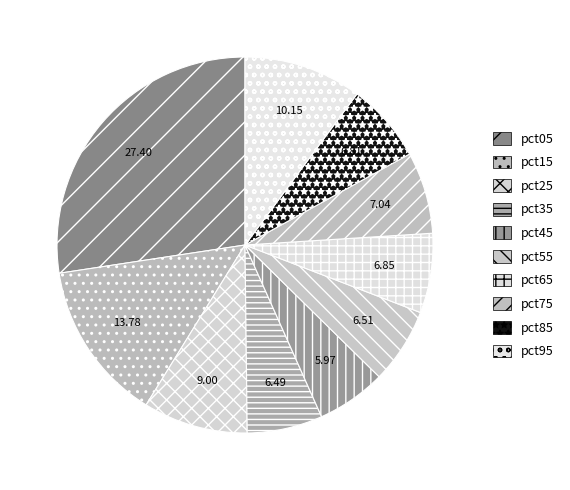

What percentage is NOT represented by pct45?

94.0%